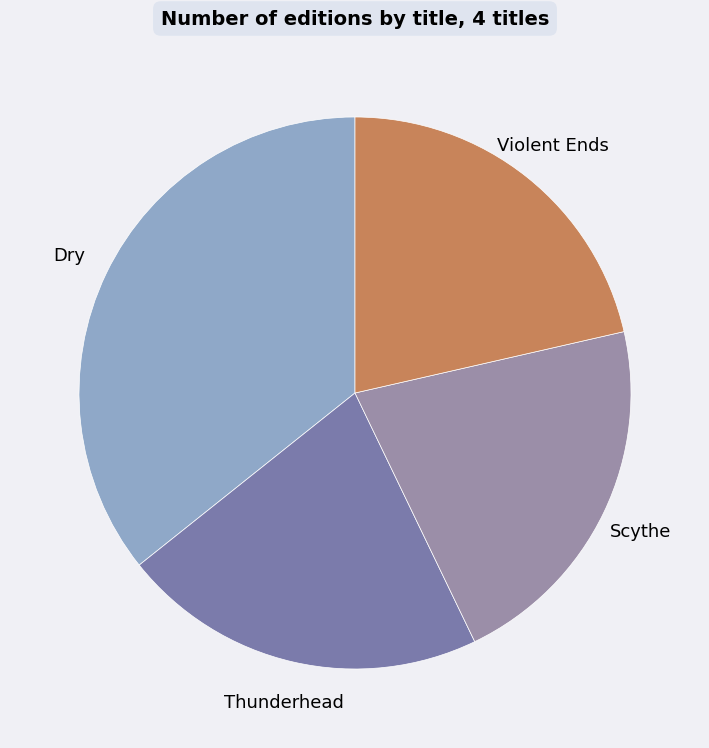

What is the largest slice in the pie chart?

Dry